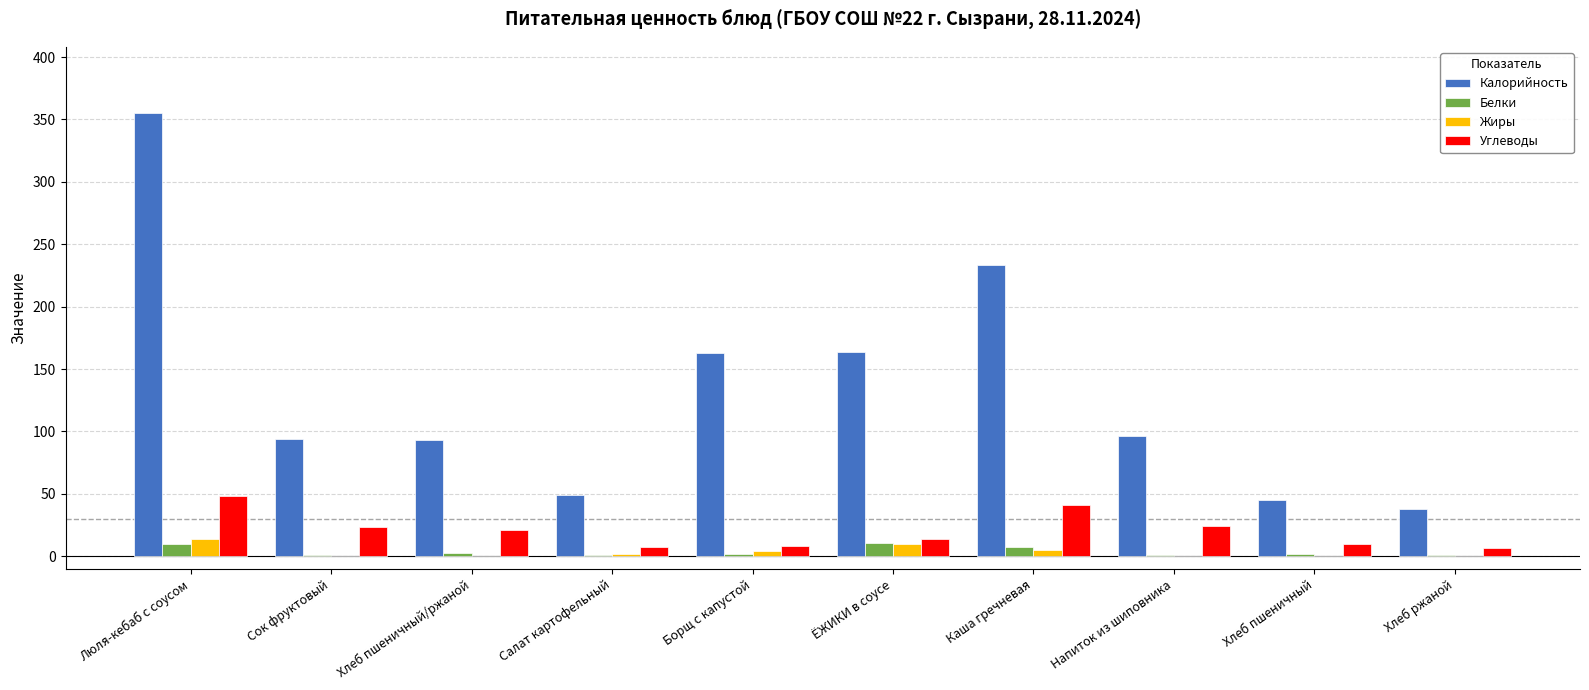

Which series changed the most between Люля-кебаб с соусом and ЁЖИКИ в соусе?

Калорийность